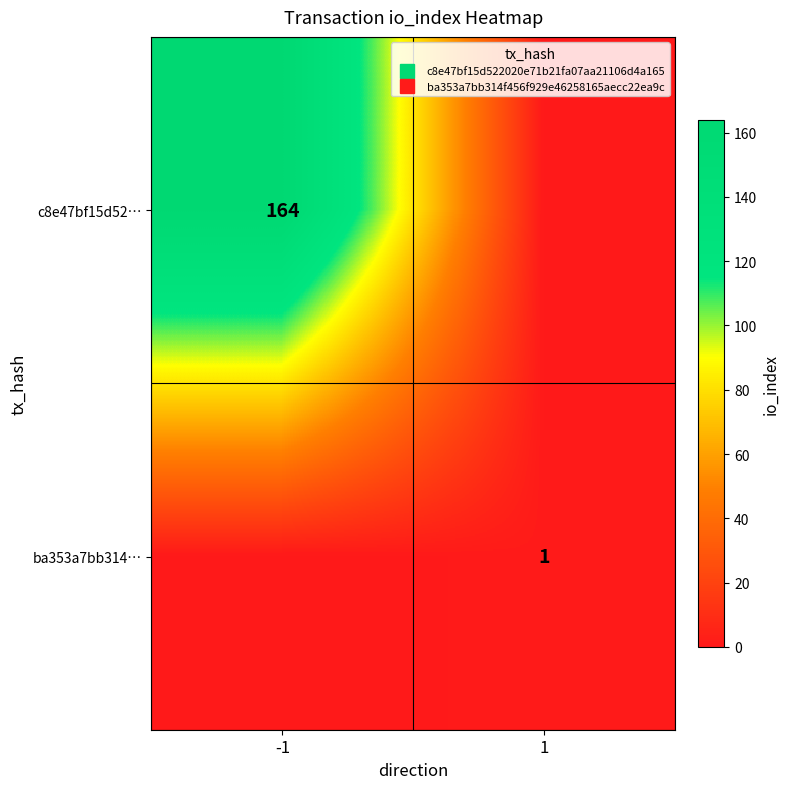

Rank the series at 1 from highest to lowest value.

ba353a7bb314…, c8e47bf15d52…